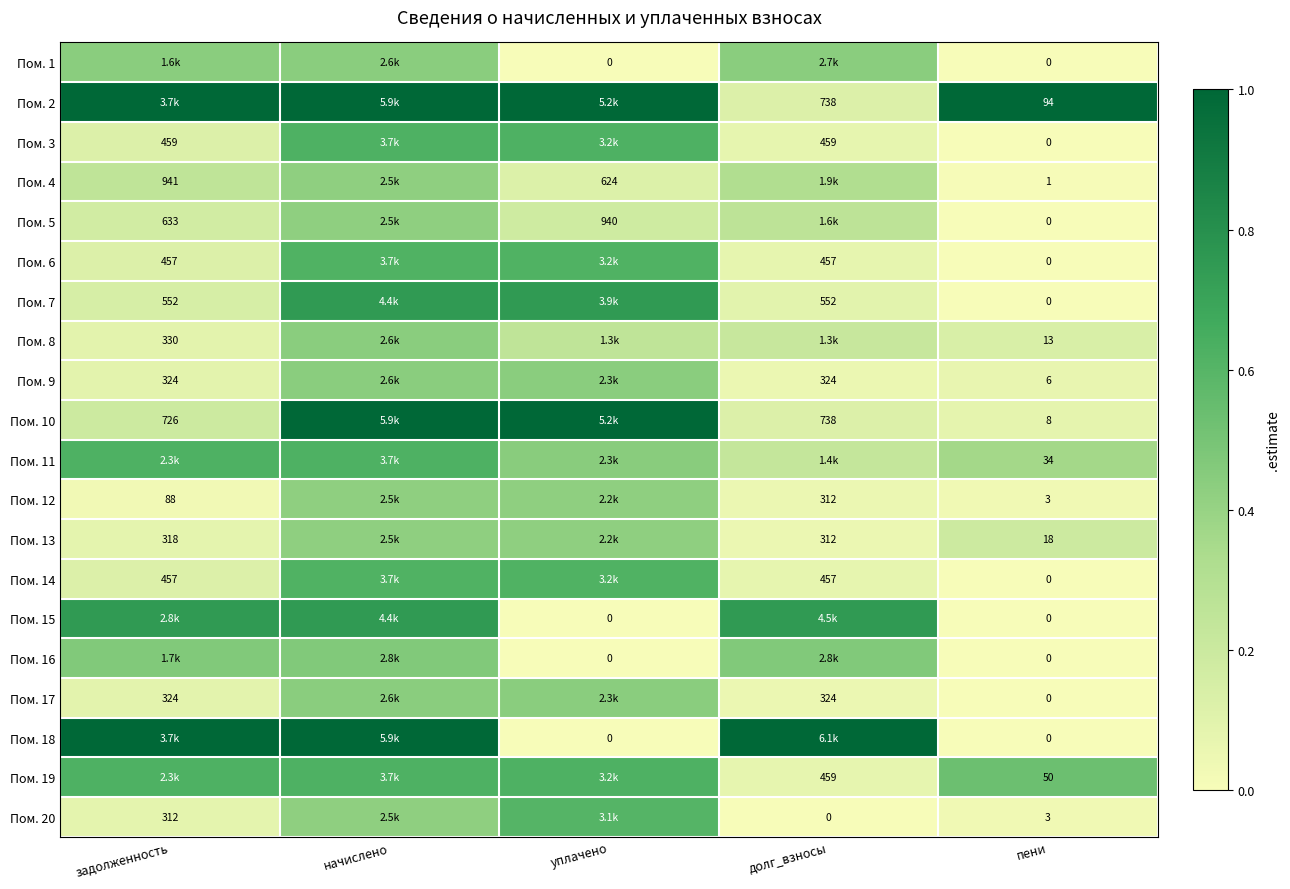

At which label does Пом. 17 reach its peak?

начислено